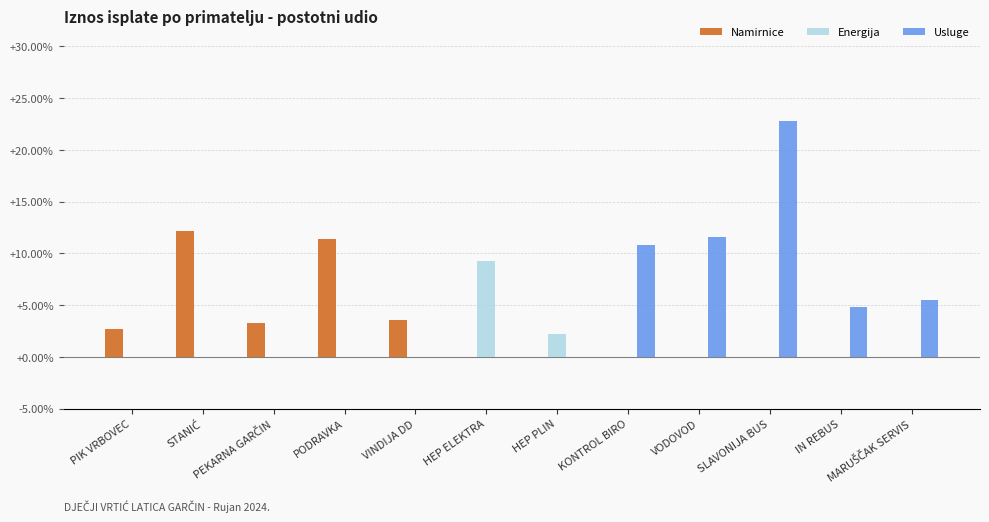

How many categories are shown in the chart?

12